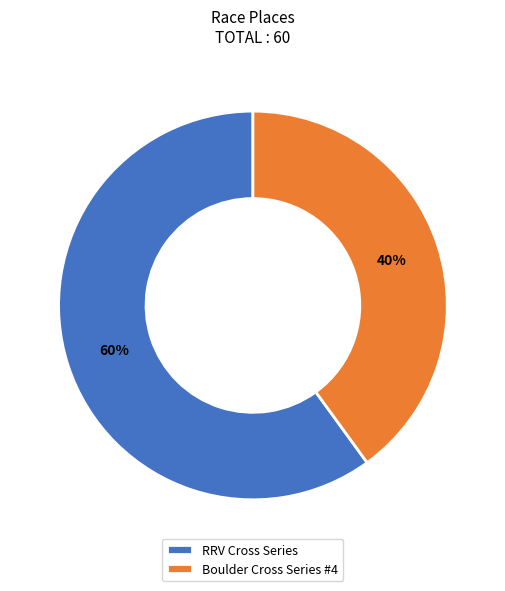

Which category has the biggest portion of the pie?

RRV Cross Series